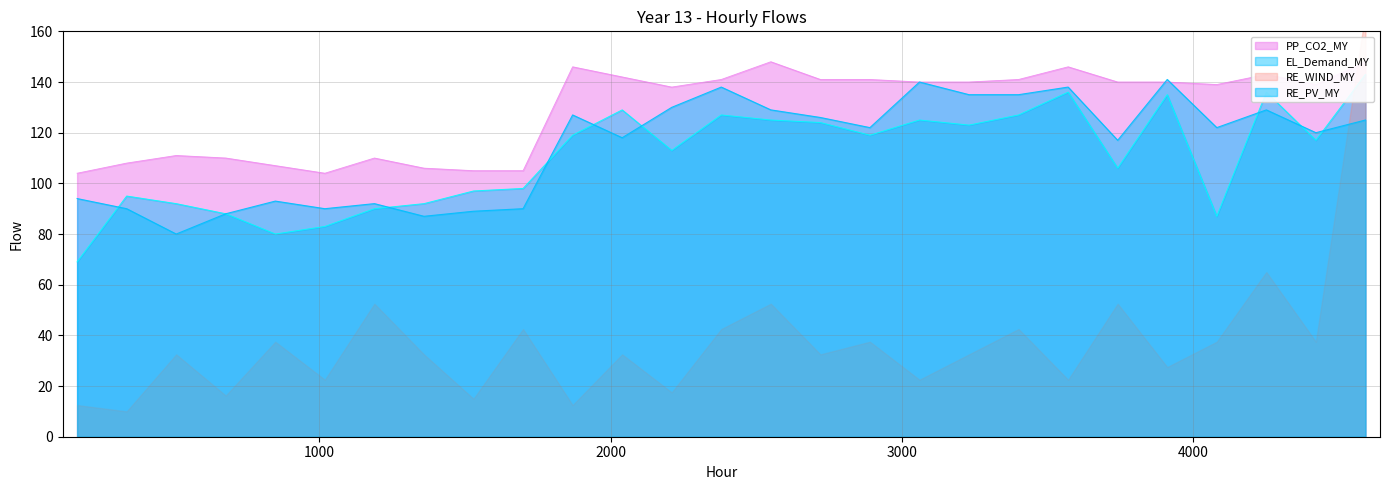

What is the spread (max minus min) of values at 23?

6